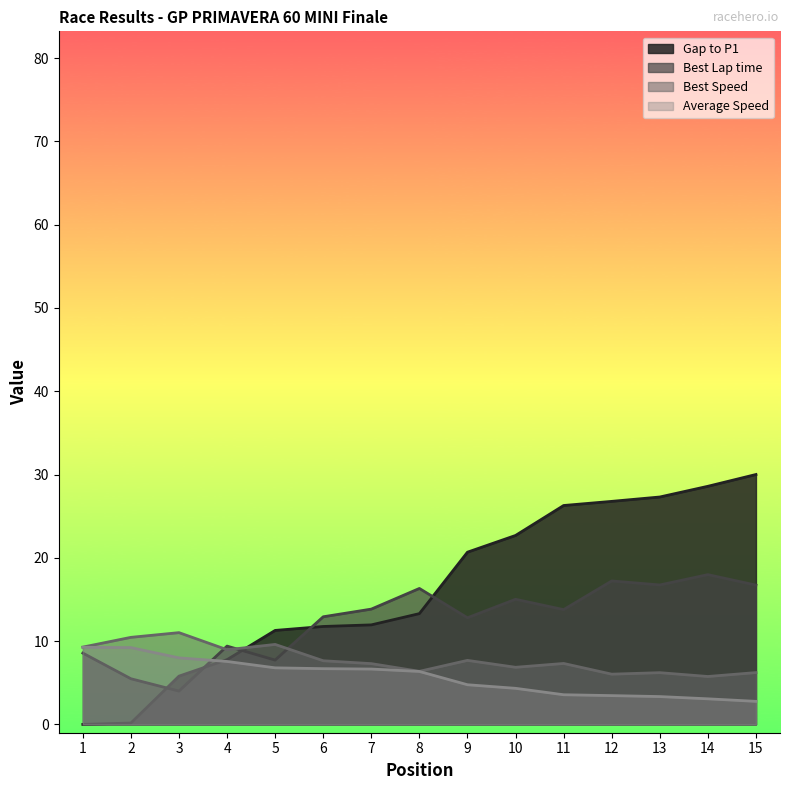

Read the Average Speed value at 4.

7.6